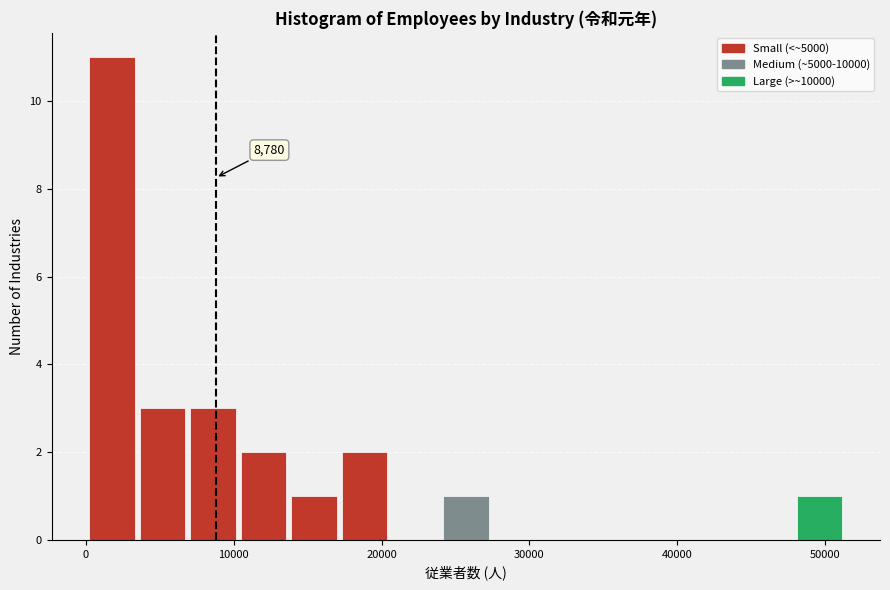

Around what value on the x-axis is the tallest bar? Give the approximate position of its centre, as read against the axis.

2000